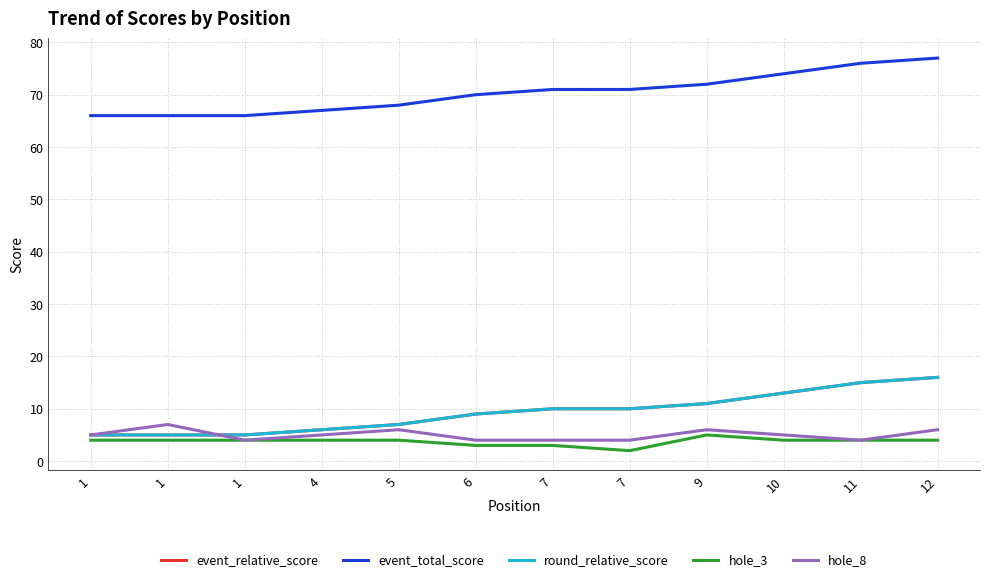

At which category is the sum across all series the highest?

12